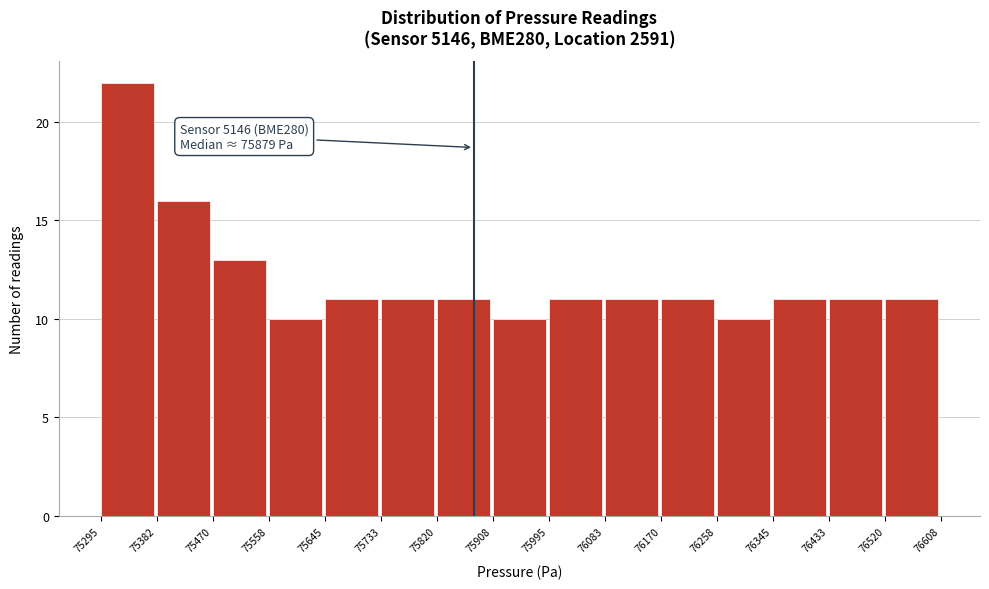

Which range on the x-axis has the tallest bar?

75295 to 75382